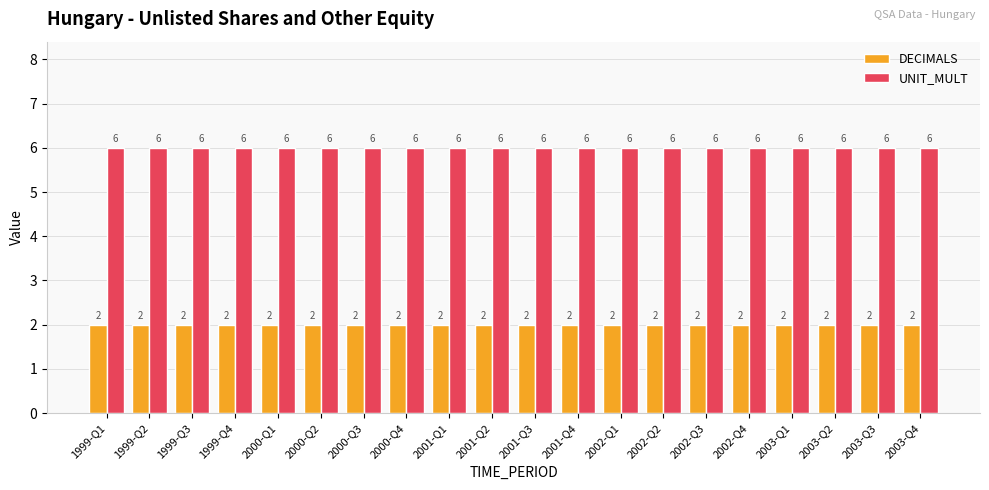

What is the spread (max minus min) of values at 1999-Q3?

4